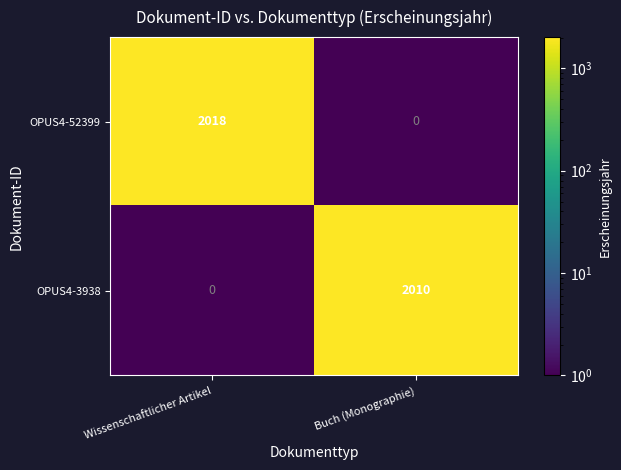

What is the sum of all OPUS4-52399 values?

2018